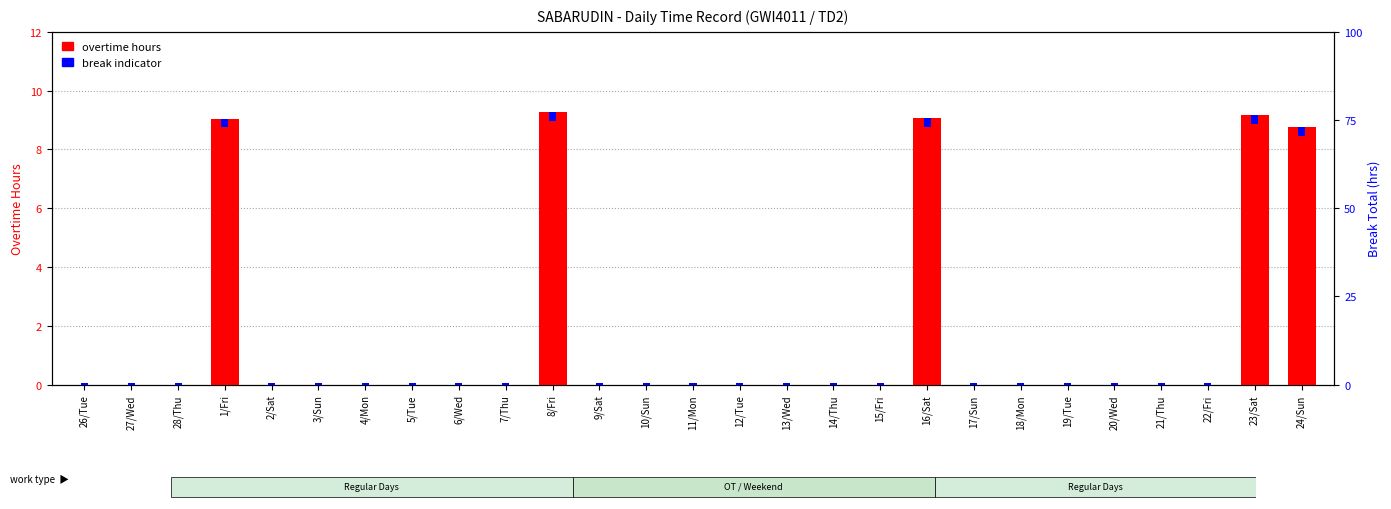

What is the difference between the maximum and minimum values in the break indicator series?

0.2